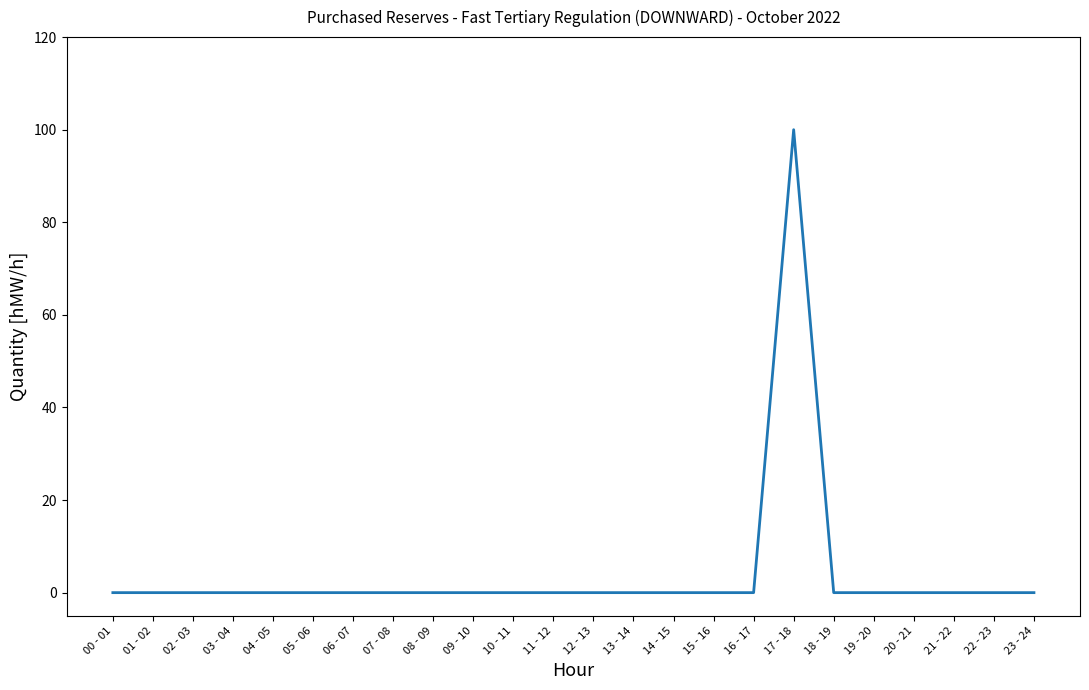

True or false: the data shows -45 at 14 - 15.

False